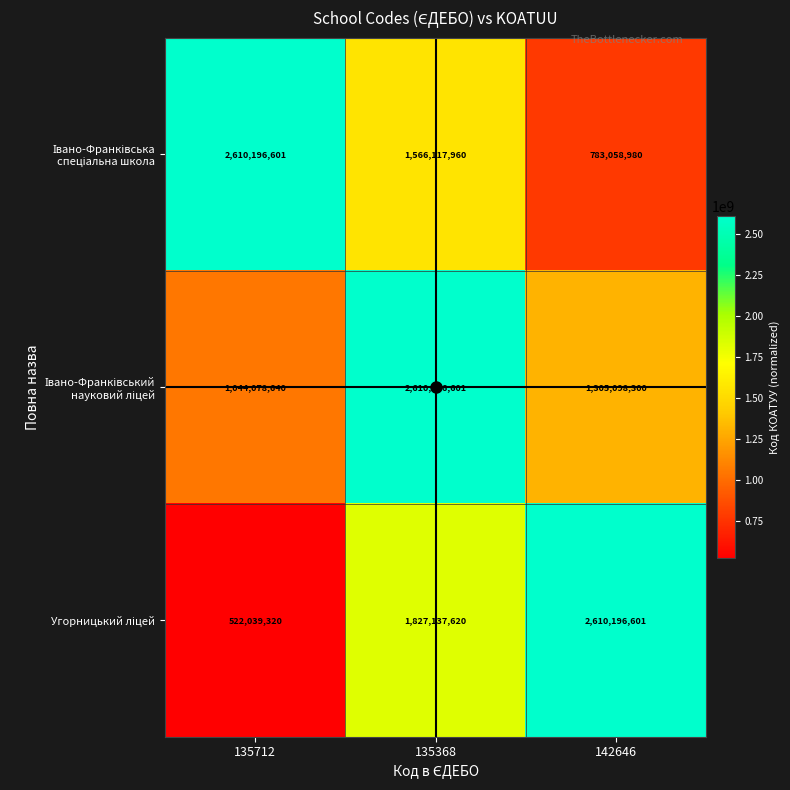

What is the minimum value shown in the chart?

522039320